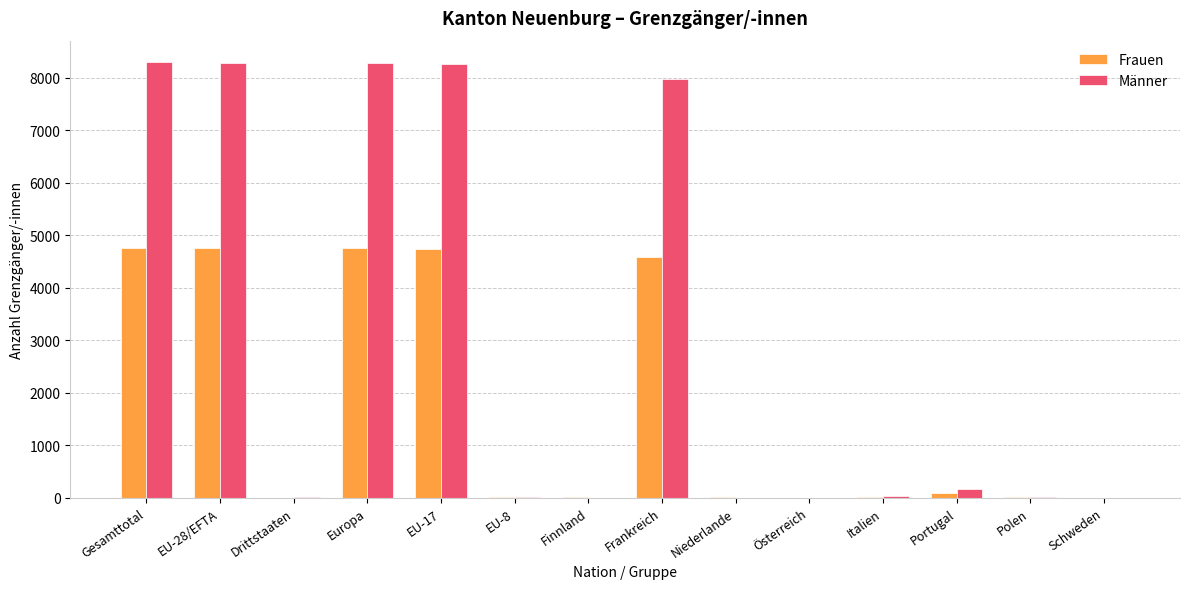

Where does the Frauen series first go above 15?

Gesamttotal